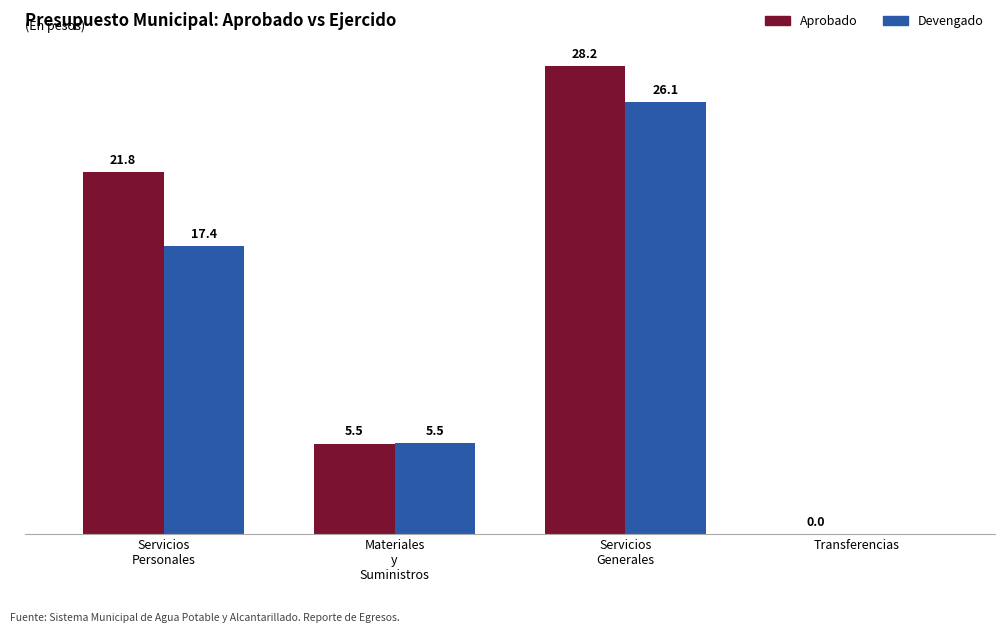

Which label corresponds to the smallest value in the chart?

Transferencias